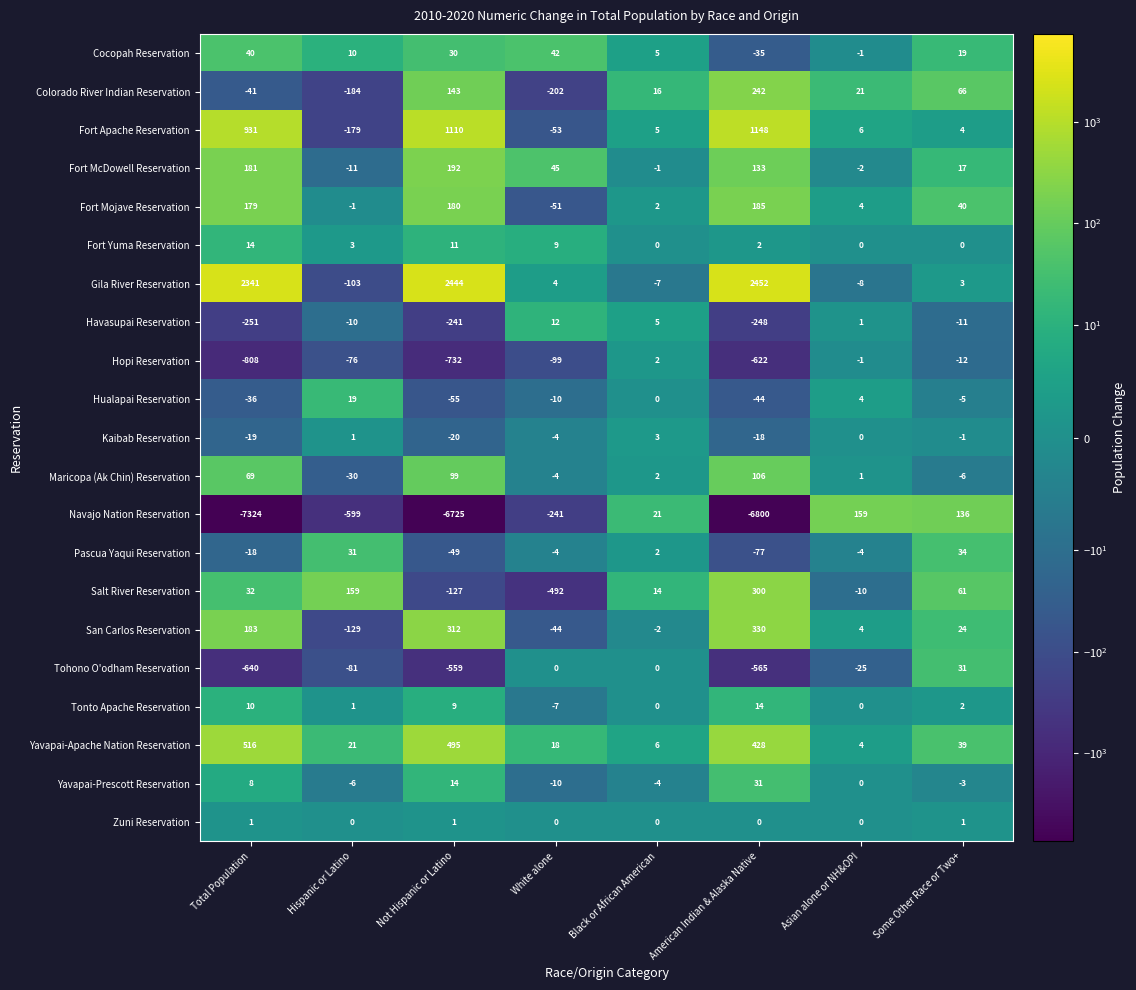

Read the Kaibab Reservation value at Not Hispanic or Latino, to the nearest 5.

-20